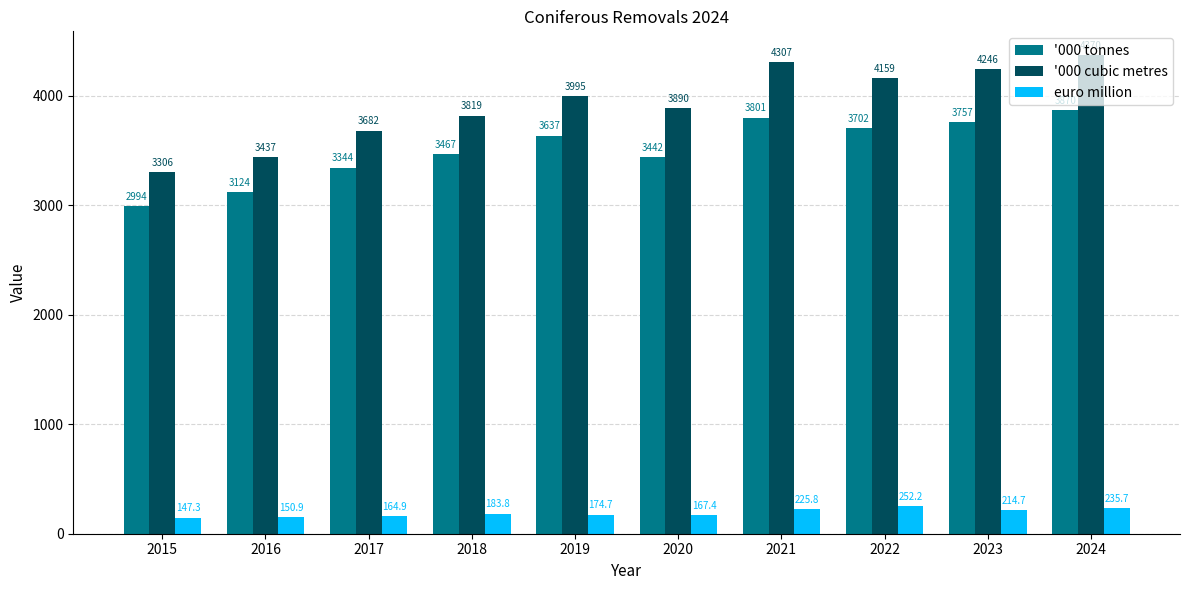

What is the sum of the '000 tonnes values at 2022 and 2016?

6826.0